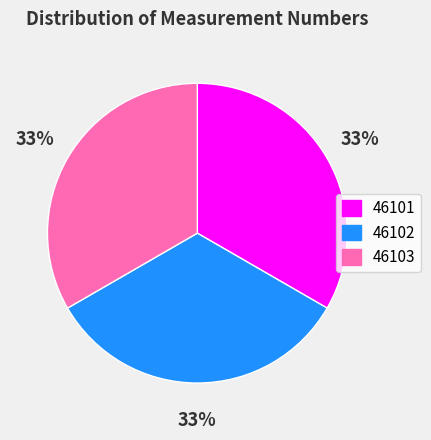

The 46102 slice represents 33% of the pie. True or false?

True